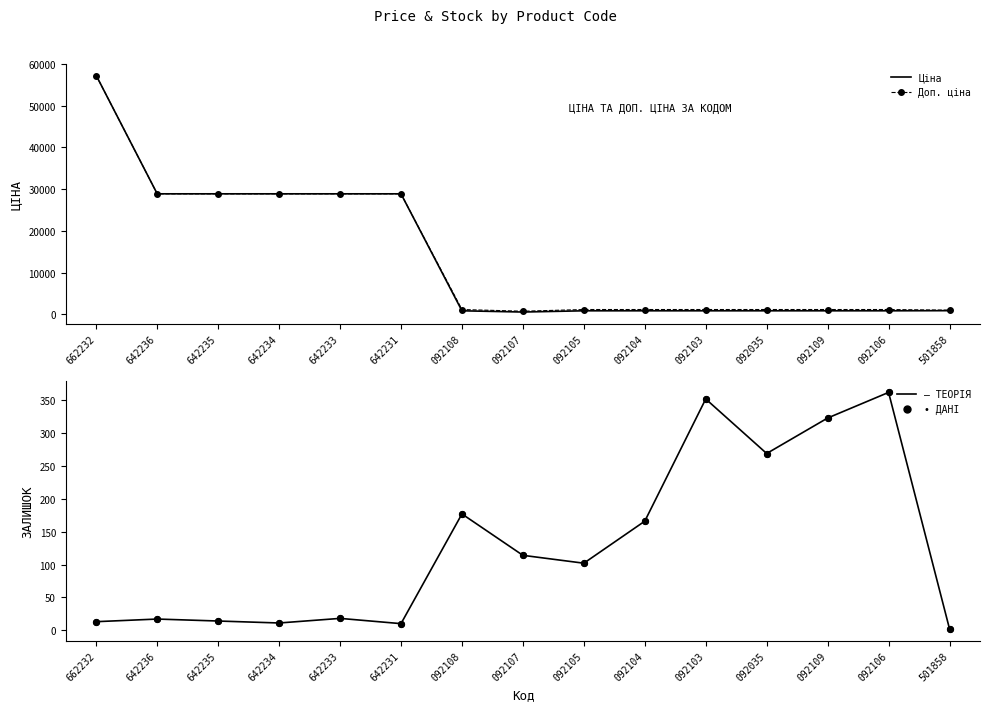

At how many categories does at least one series exceed 2964?

6